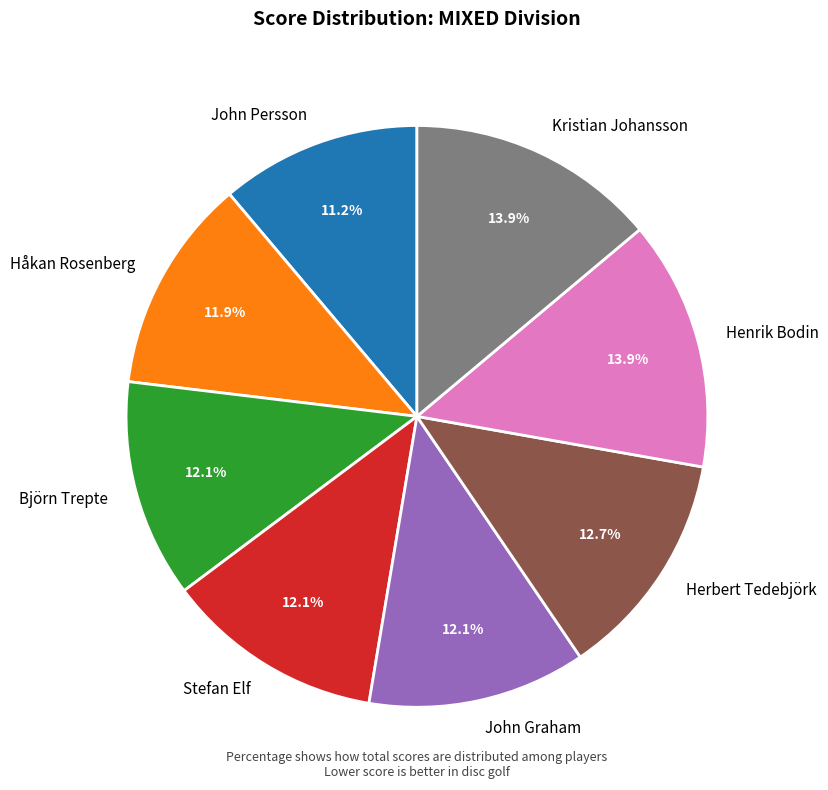

To the nearest percent, what percentage of the pie is Henrik Bodin?

14%